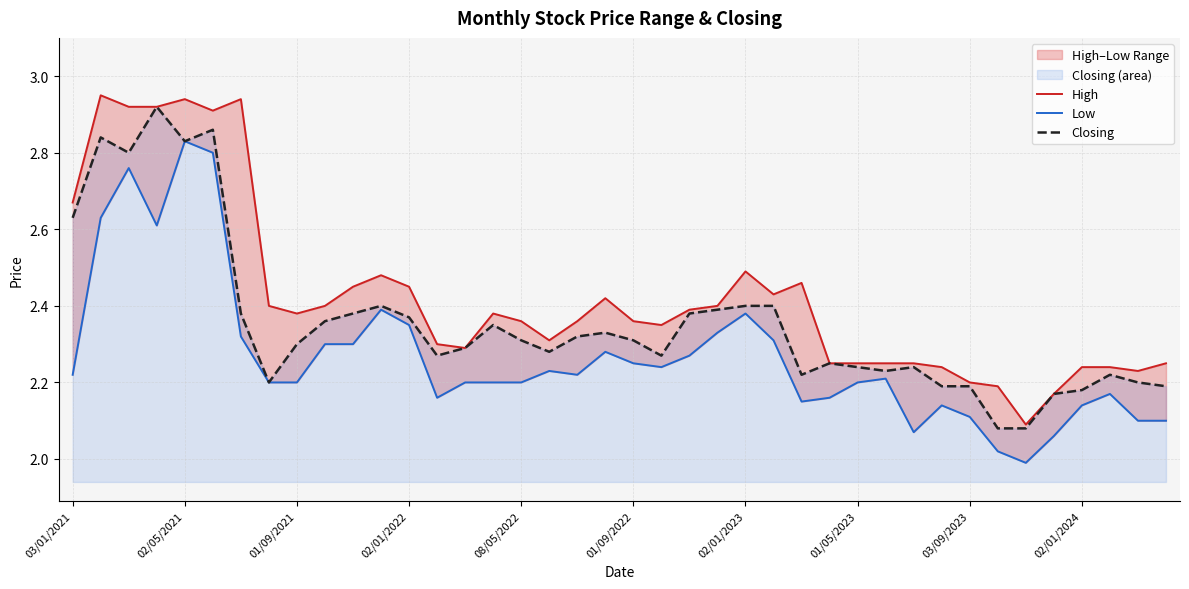

The Closing series shows 0.5 at 01/05/2023. True or false?

False